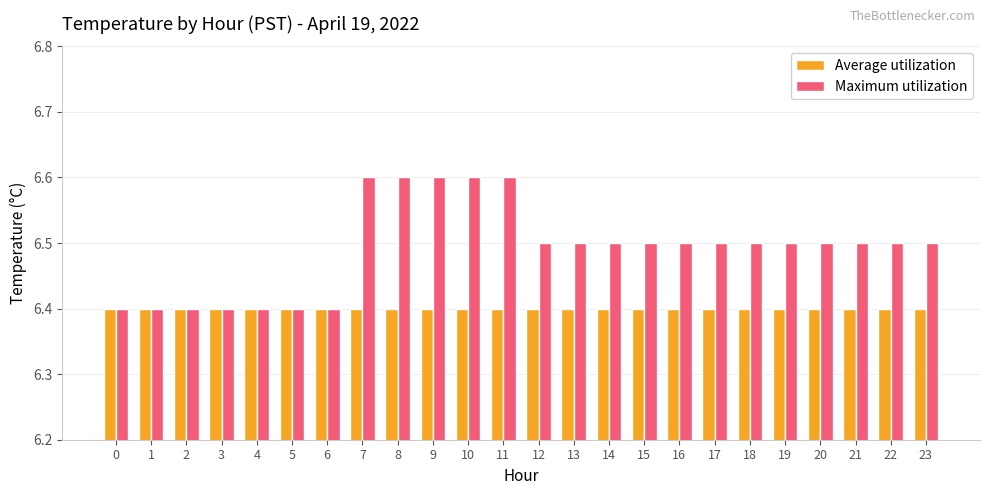

The Maximum utilization series shows 6.4 at 6. True or false?

True